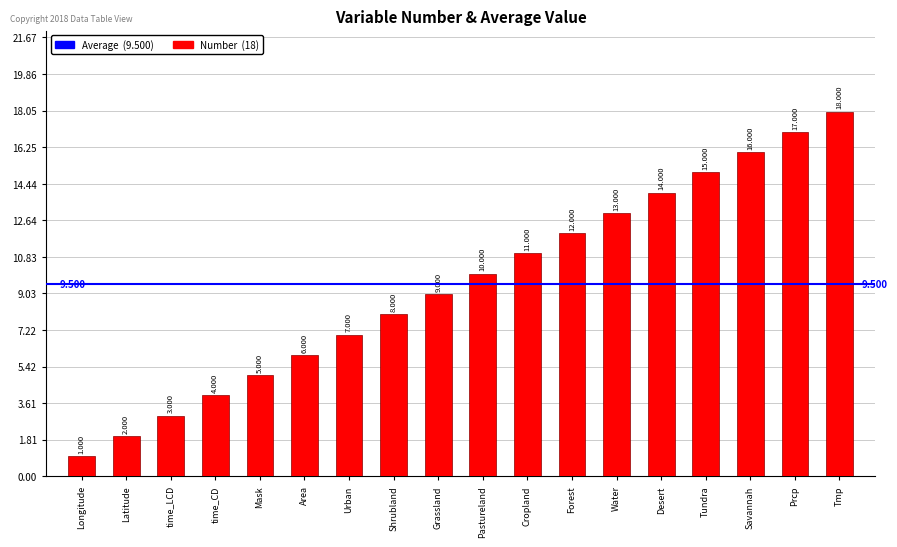

List the labels in order of value, smallest first.

Longitude, Latitude, time_LCD, time_CD, Mask, Area, Urban, Shrubland, Grassland, Pastureland, Cropland, Forest, Water, Desert, Tundra, Savannah, Prcp, Tmp